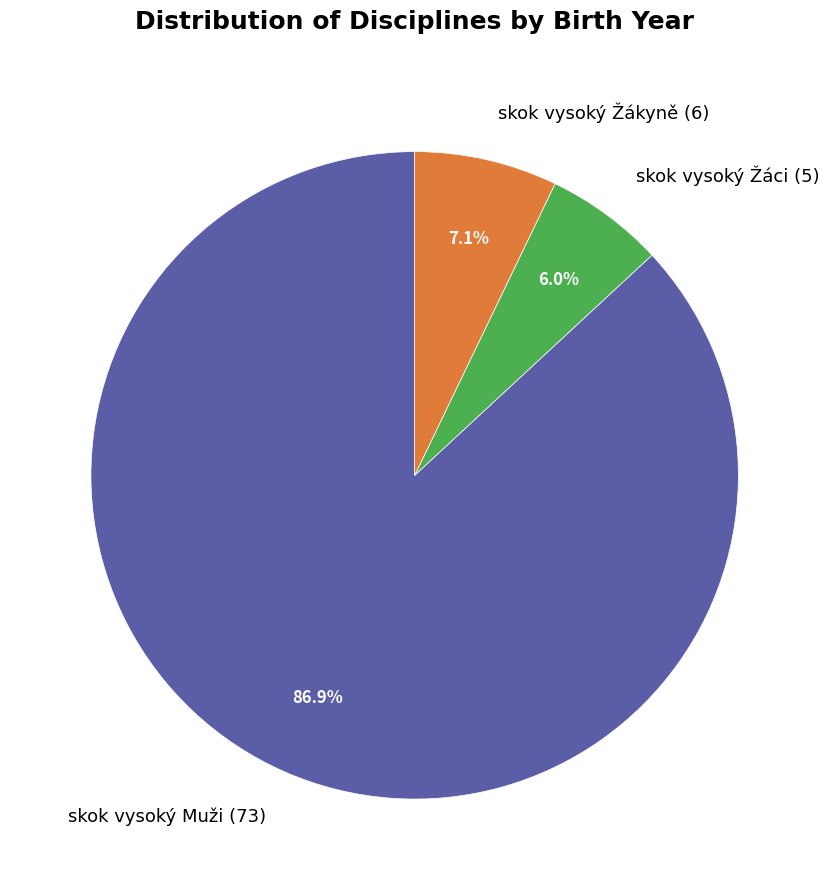

To the nearest percent, what percentage of the pie is skok vysoký Žákyně?

7%